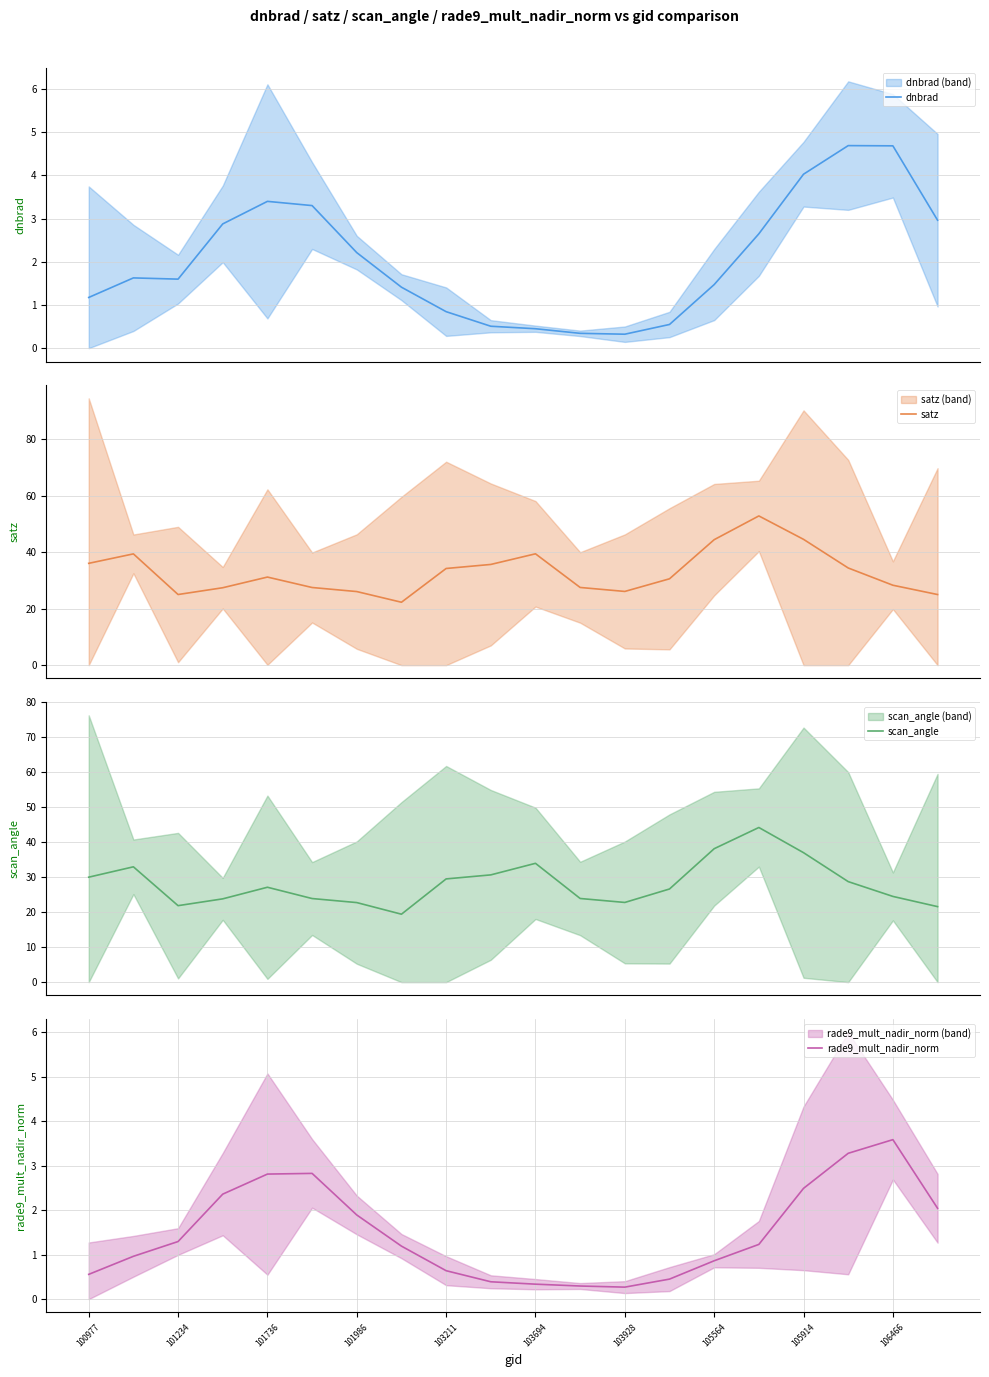

The rade9_mult_nadir_norm series shows 0.4 at 103211. True or false?

False